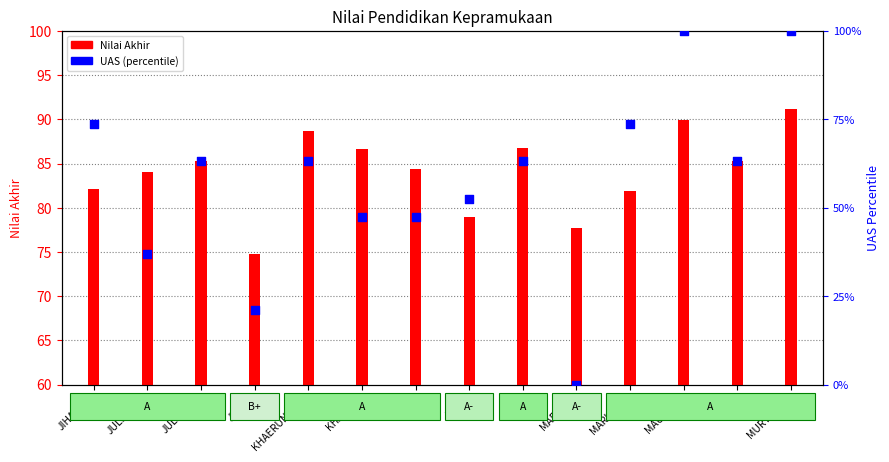

Which series reaches the maximum Y coordinate?

UAS (percentile)